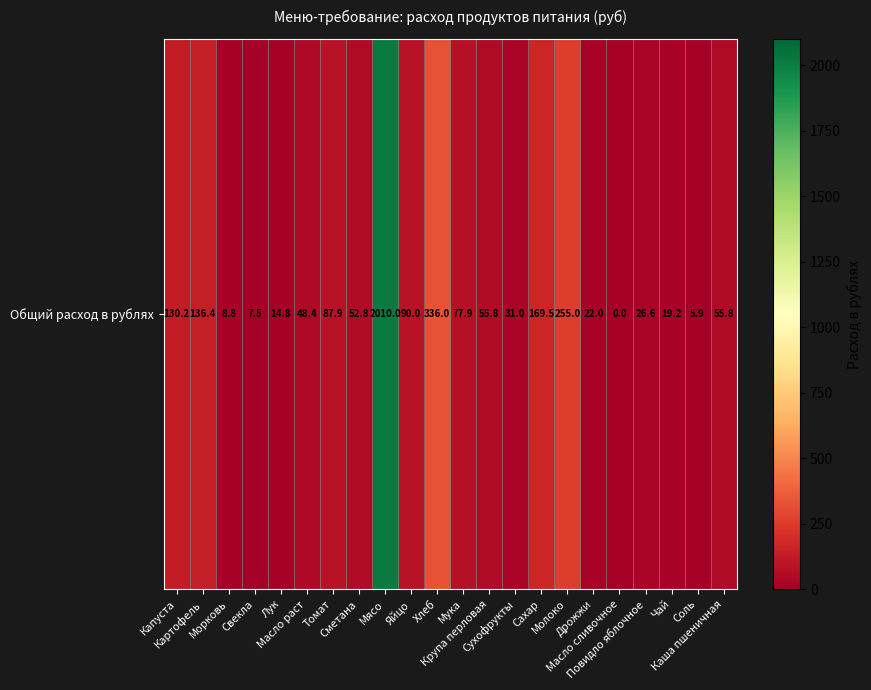

What is the difference between the second highest and minimum values?

336.0